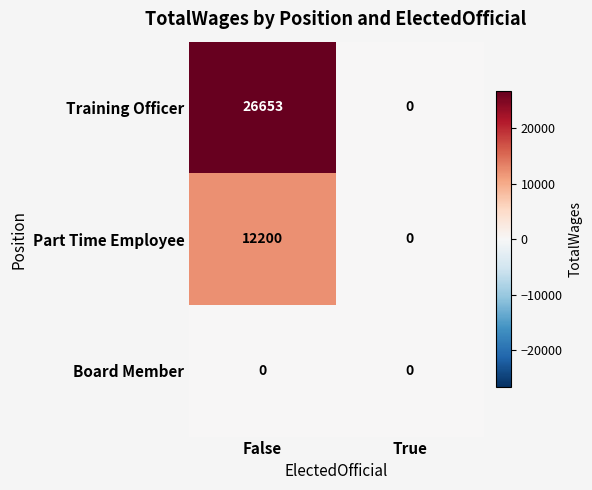

Which label corresponds to the largest value in the chart?

False